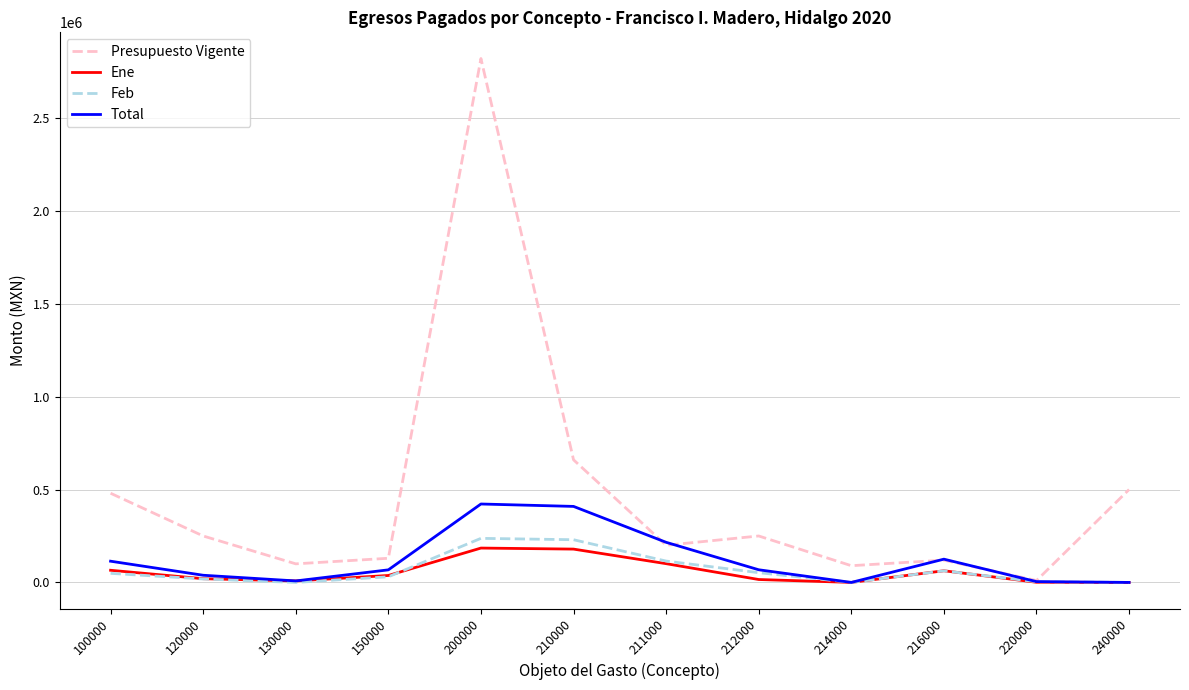

Which label corresponds to the largest value in the chart?

200000